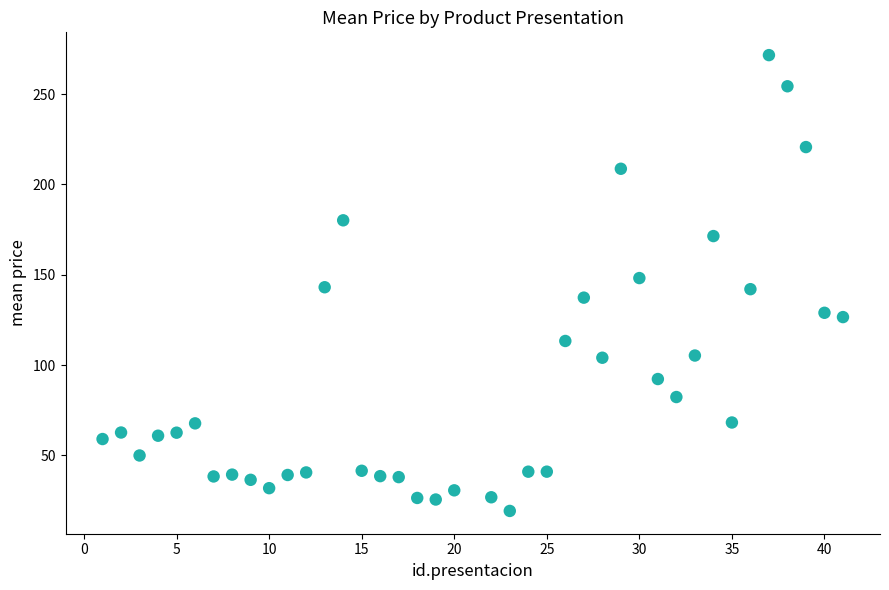

How many data points are displayed?

40